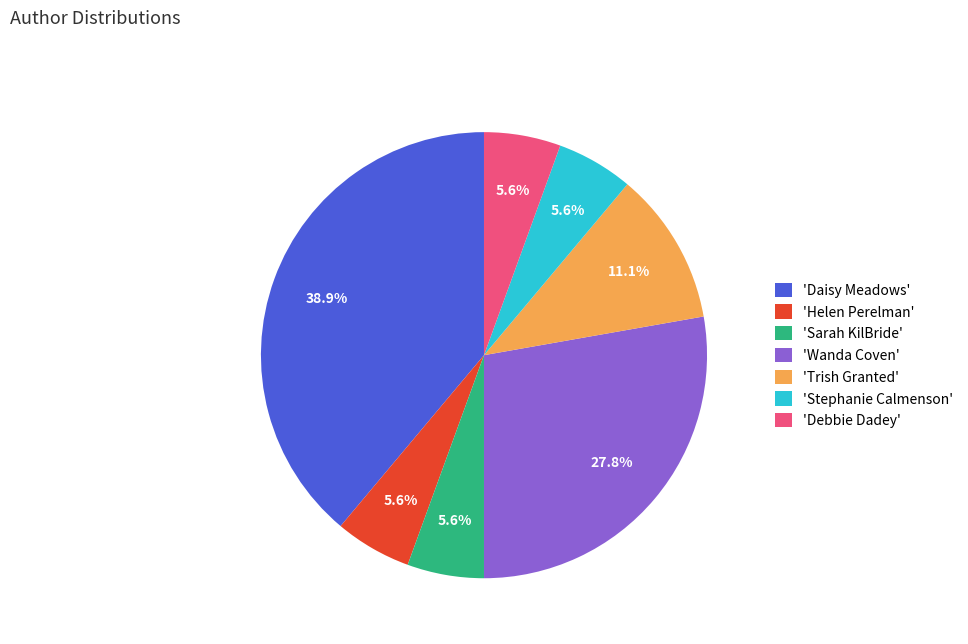

Is there any slice that represents more than half of the pie?

No